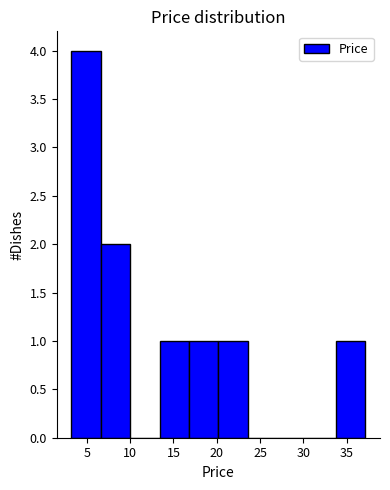

Reading left to right, transcribe this chart: for each bar, give the range it covers on the x-axis and its height. Neither the bar edges nor the heights are printed on the chart, so give them approximately, as read against the axes.

3.0 to 6.5: 4
6.5 to 10.0: 2
10.0 to 13.5: 0
13.5 to 17.0: 1
17.0 to 20.0: 1
20.0 to 23.5: 1
23.5 to 27.0: 0
27.0 to 30.5: 0
30.5 to 34.0: 0
34.0 to 37.0: 1